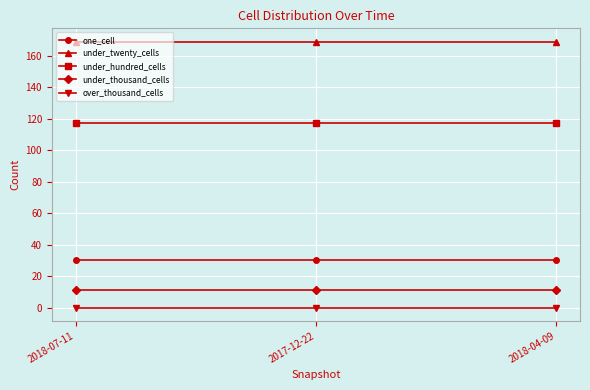

At 2017-12-22, list the series in order from smallest to largest.

over_thousand_cells, under_thousand_cells, one_cell, under_hundred_cells, under_twenty_cells